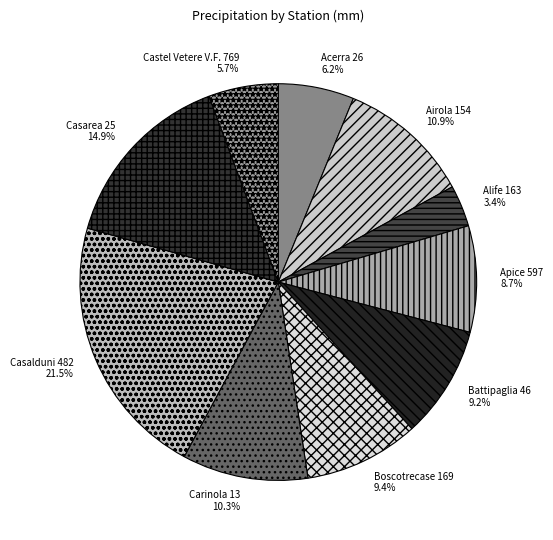

Which has a higher value, Apice 597 or Castel Vetere V.F. 769?

Apice 597